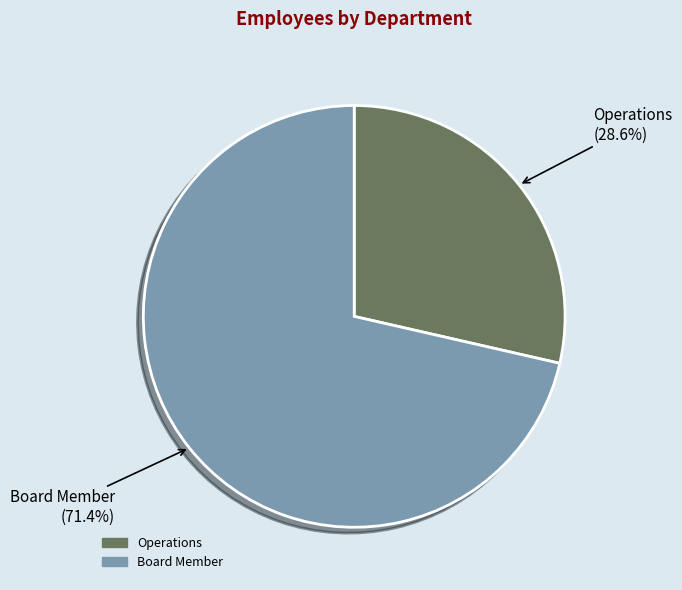

Which slice represents more than half of the pie?

Board Member